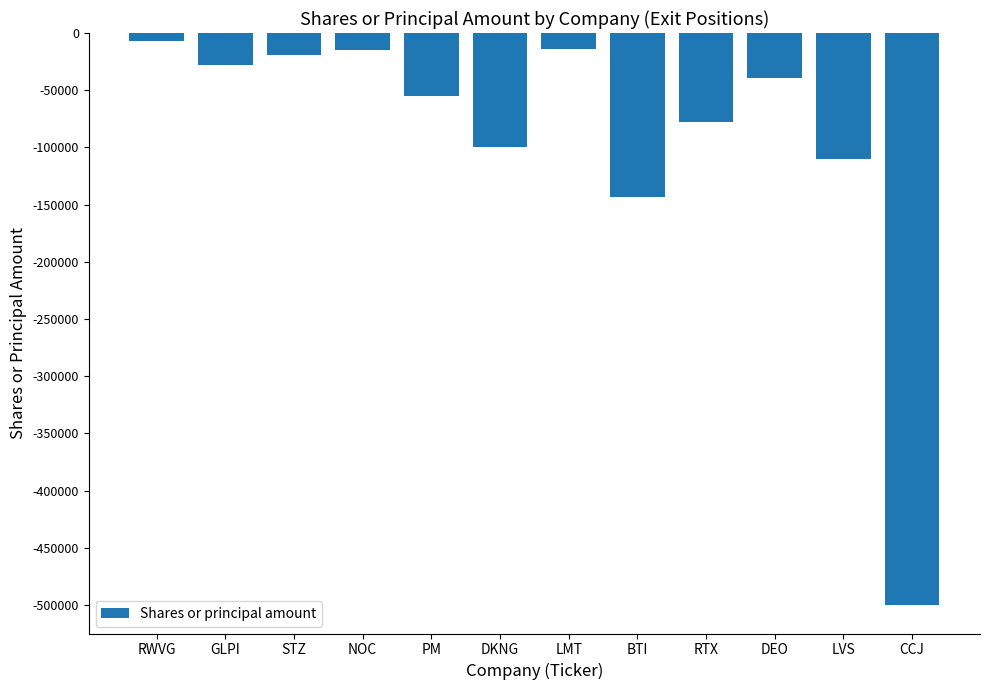

What is the maximum value shown in the chart?

-7000